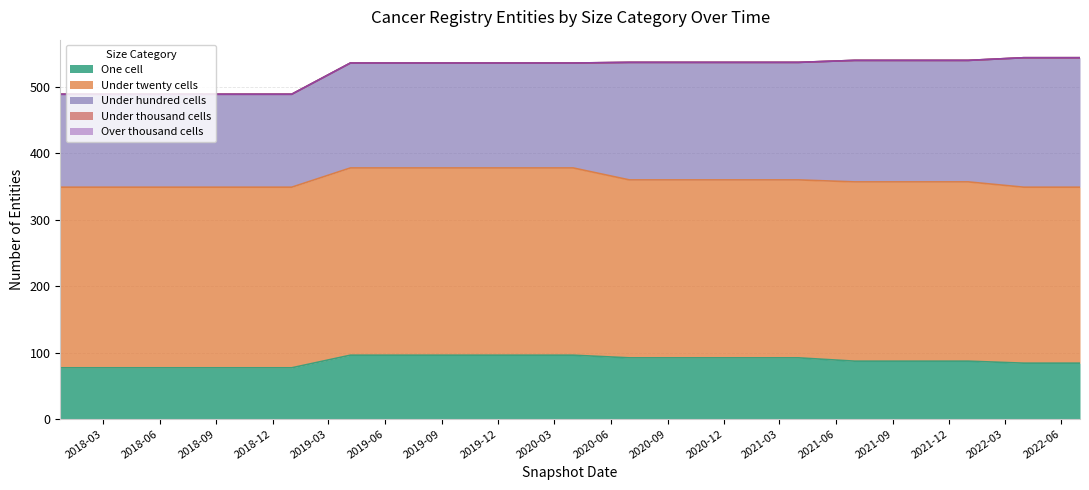

How many data points in under_twenty_cells are less than 272?

9